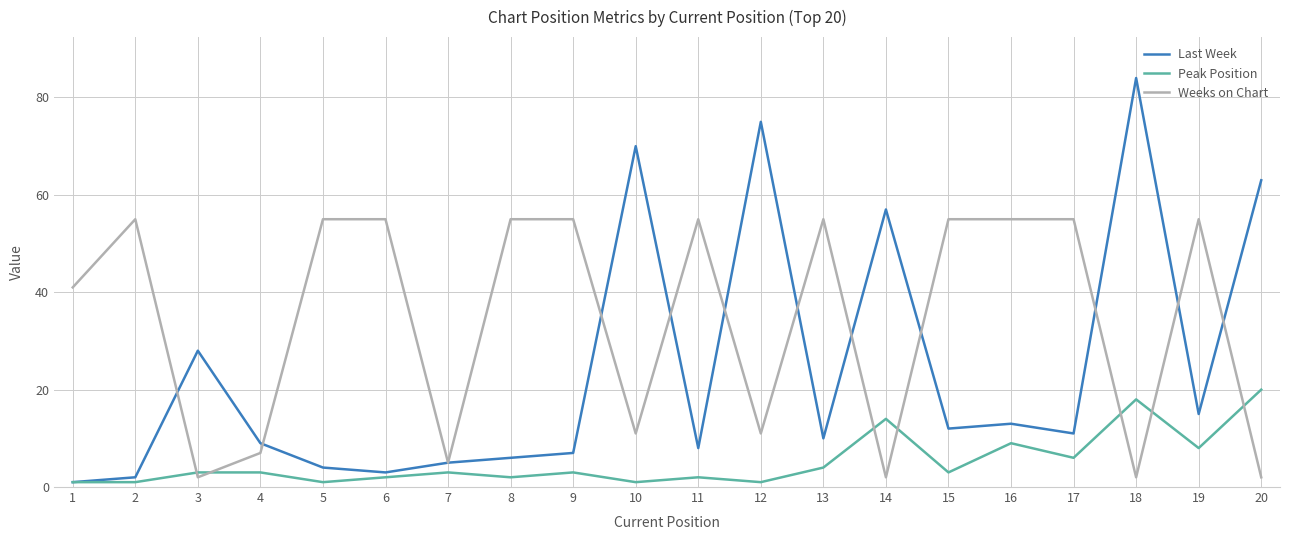

What is the maximum value shown in the chart?

84